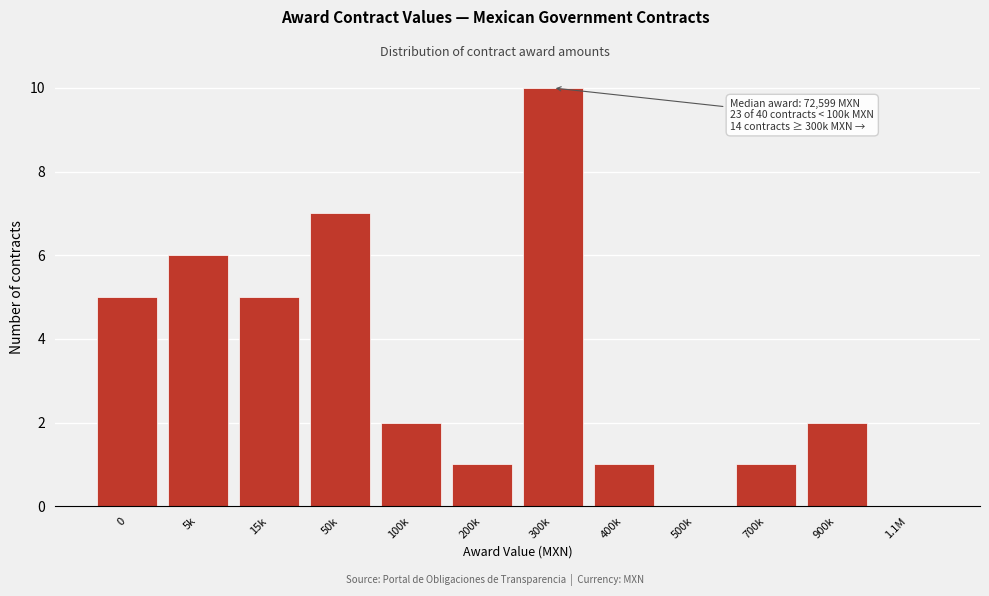

Reading left to right, what are all the values shown in this chart?

0=5	5k=6	15k=5	50k=7	100k=2	200k=1	300k=10	400k=1	500k=0	700k=1	900k=2	1.1M=0